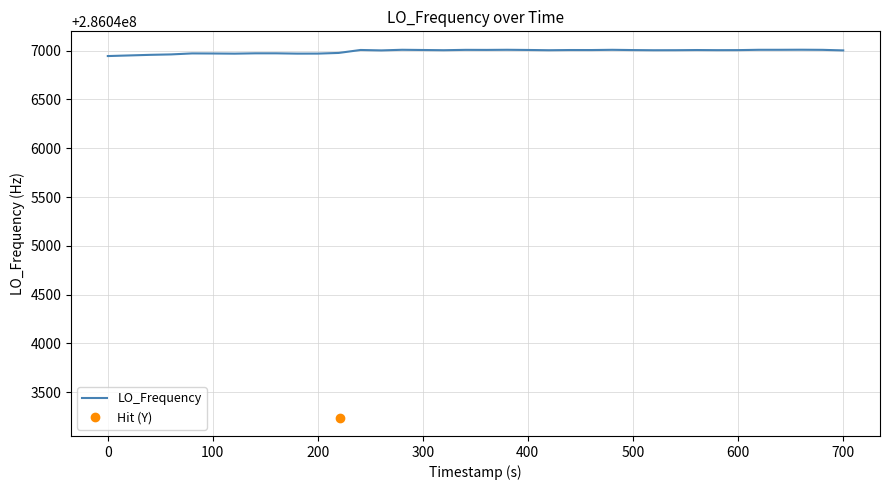

Is it true that the value at 6 is 62982532.4?

False